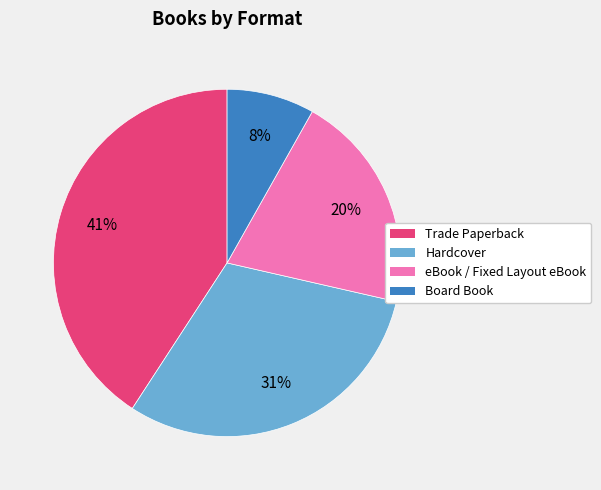

Count the number of slices in the pie.

4